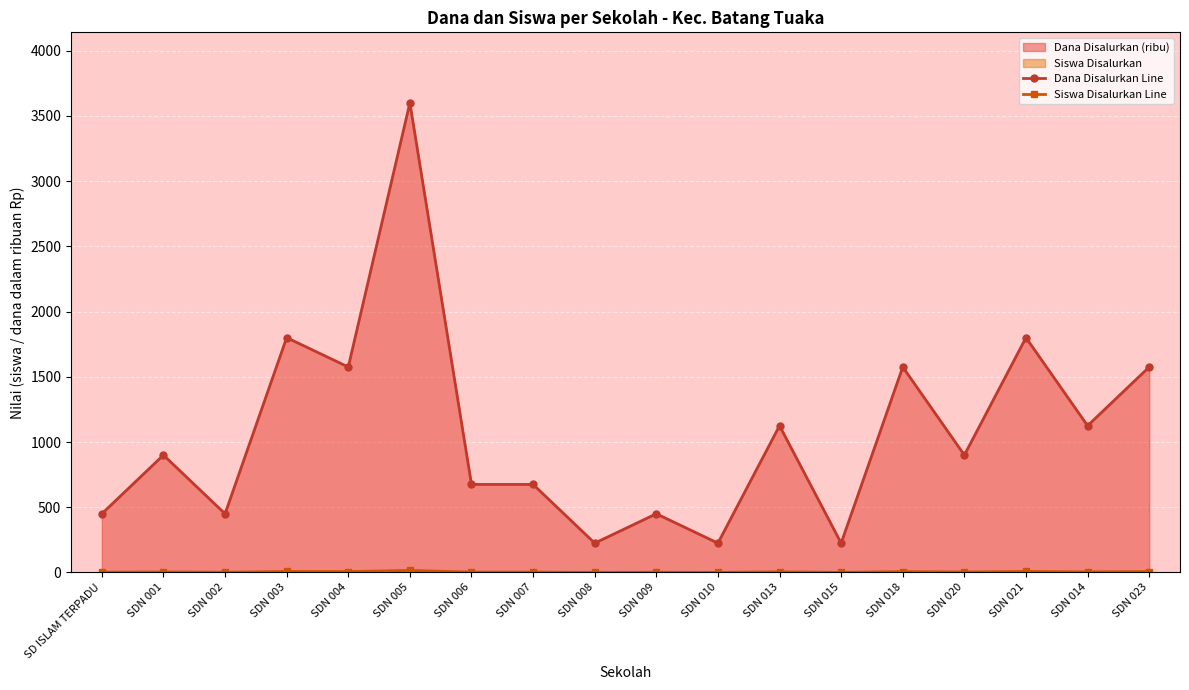

What is the difference between the Siswa Disalurkan Line values at SD ISLAM TERPADU and SDN 010?

1